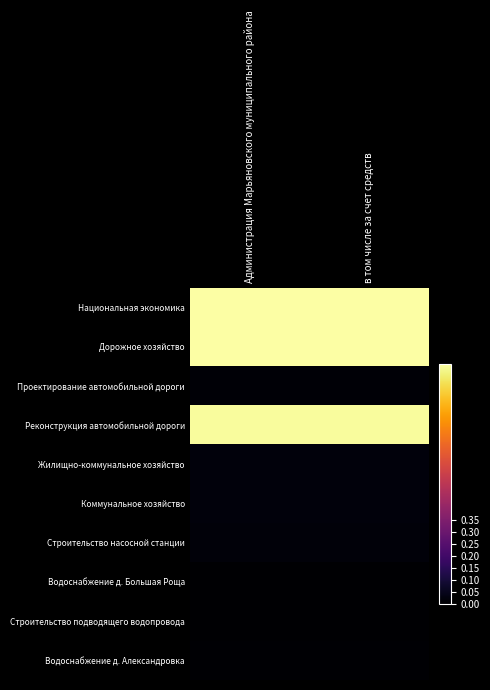

At which category is the sum across all series the highest?

Администрация Марьяновского муниципального района